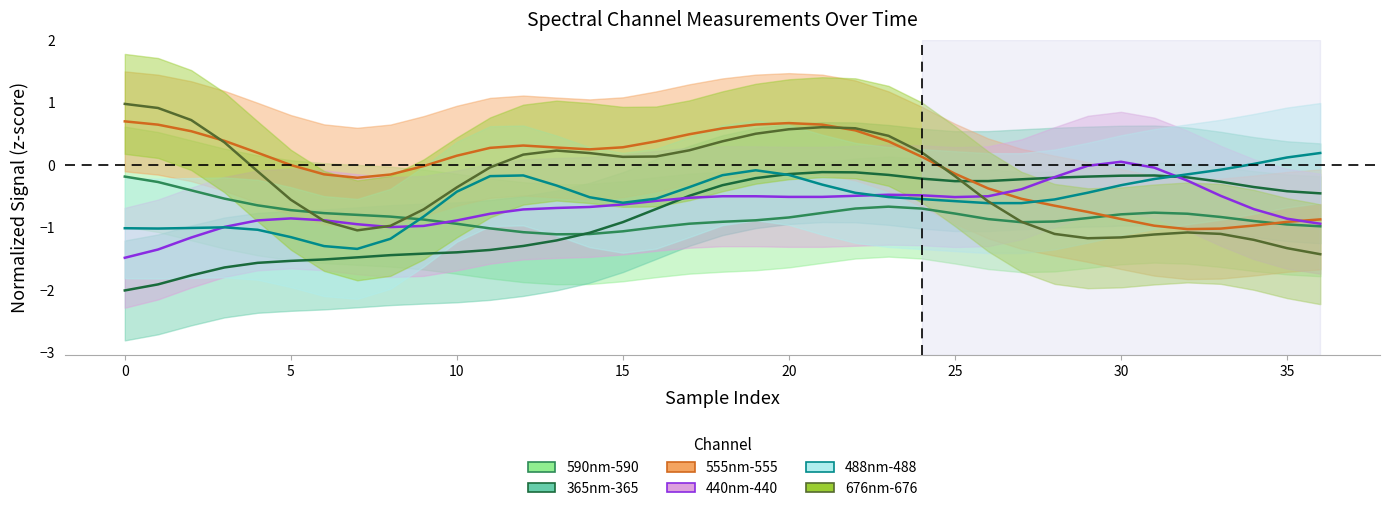

Which series has the widest spread of values?

676nm-676 (mean)